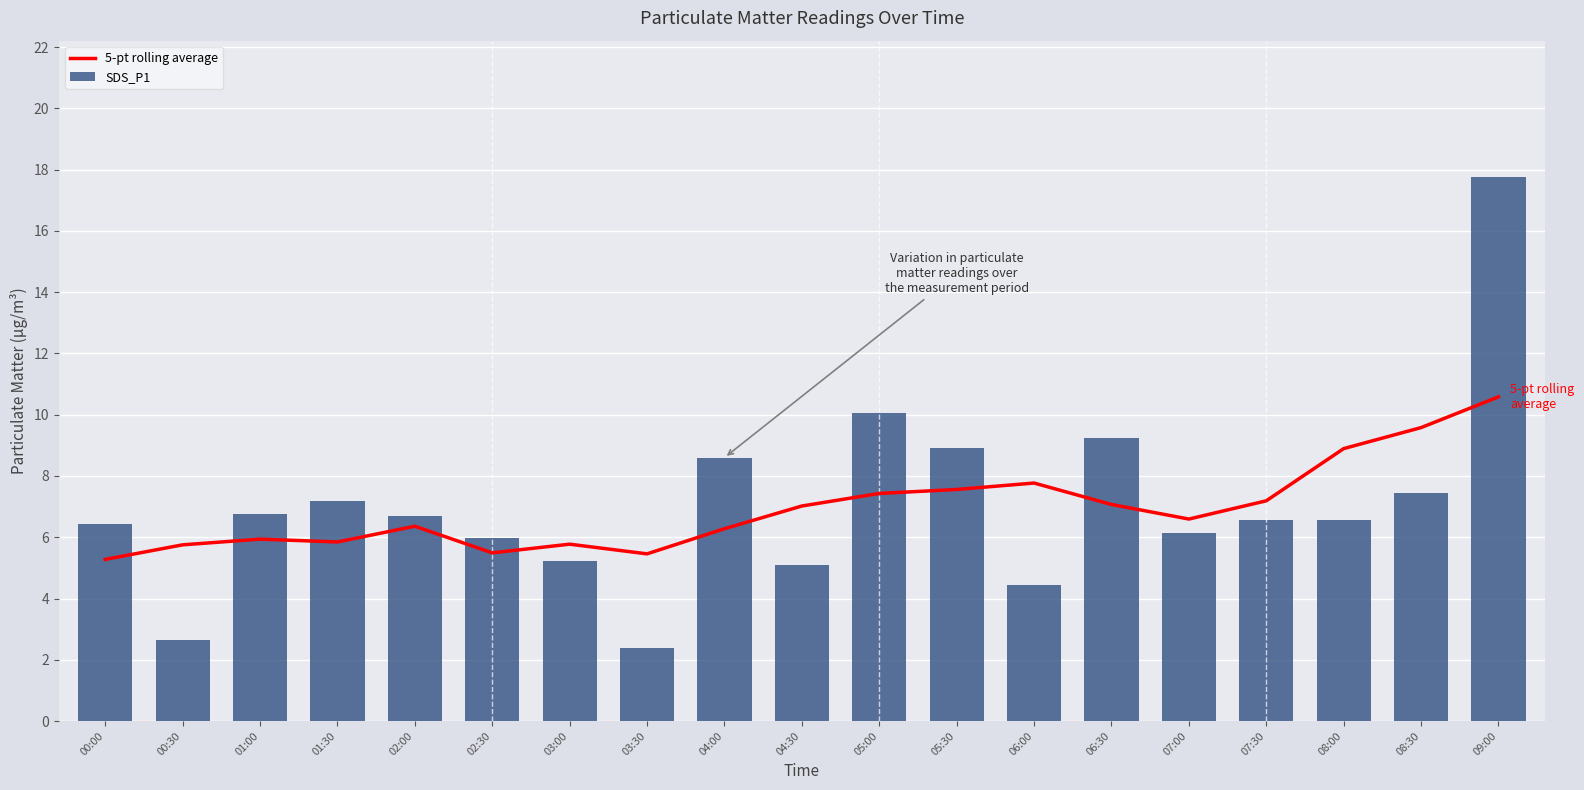

What is the smallest value displayed?

2.4